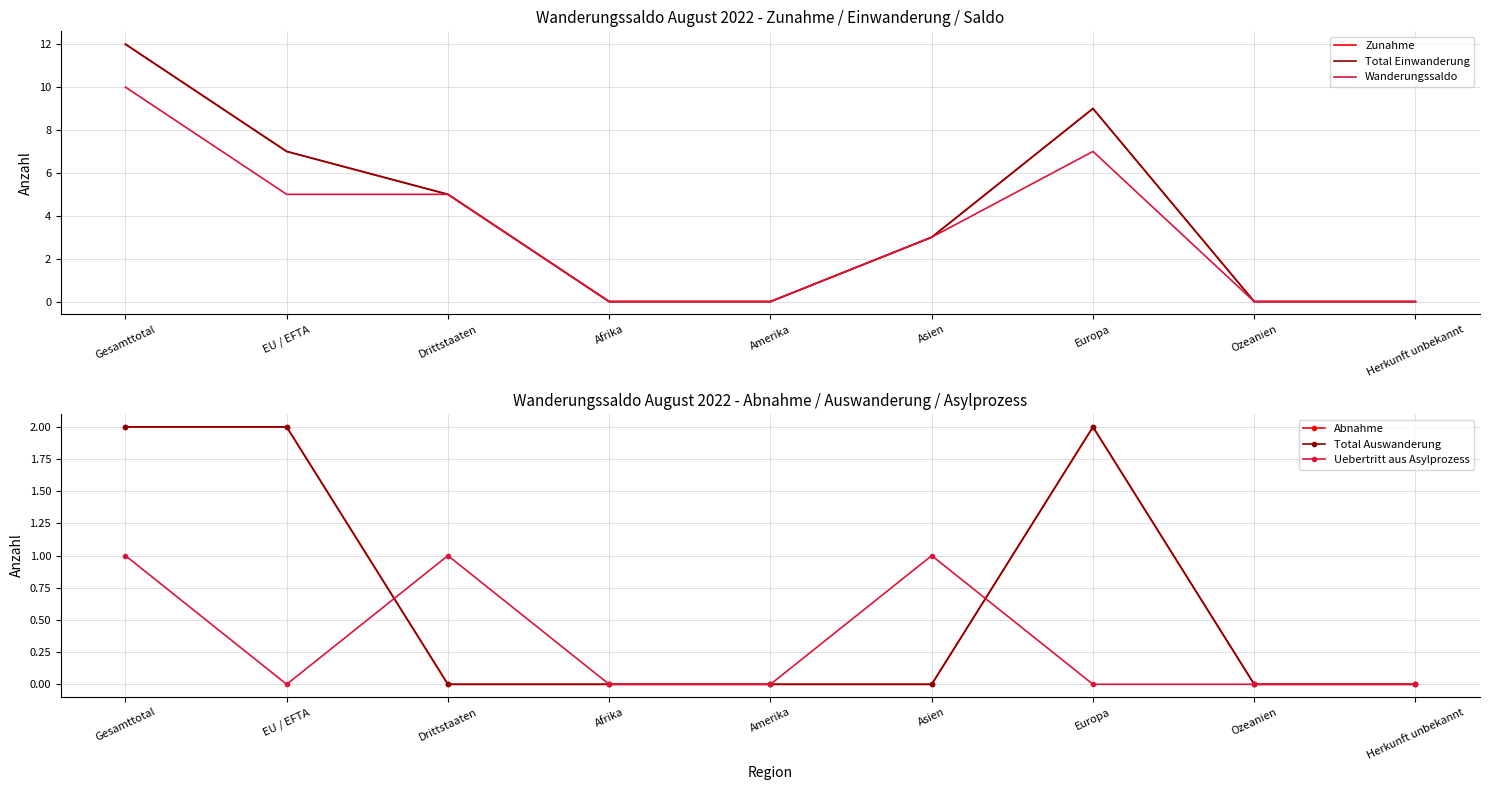

True or false: Total Auswanderung and Total Einwanderung intersect in this chart.

False